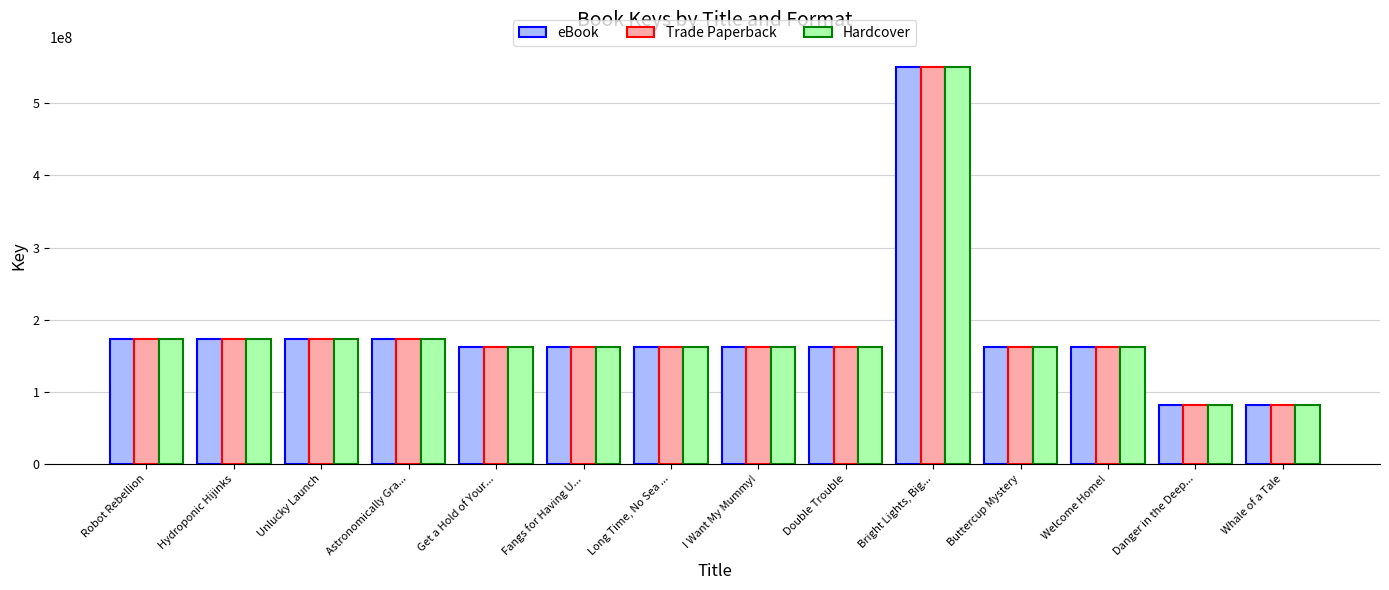

True or false: Trade Paperback has a value of 162030452 at Buttercup Mystery.

True